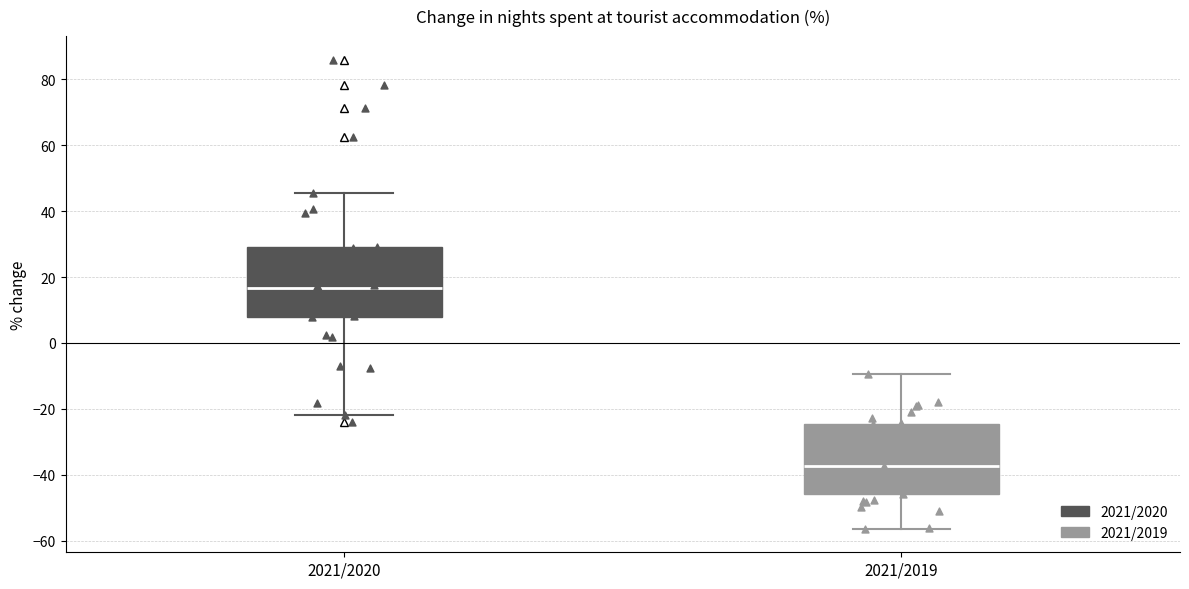

Where does the median line of the box for 2021/2020 sit on the y-axis? The values are not printed on the chart, so give them approximately, as read against the axis.

16